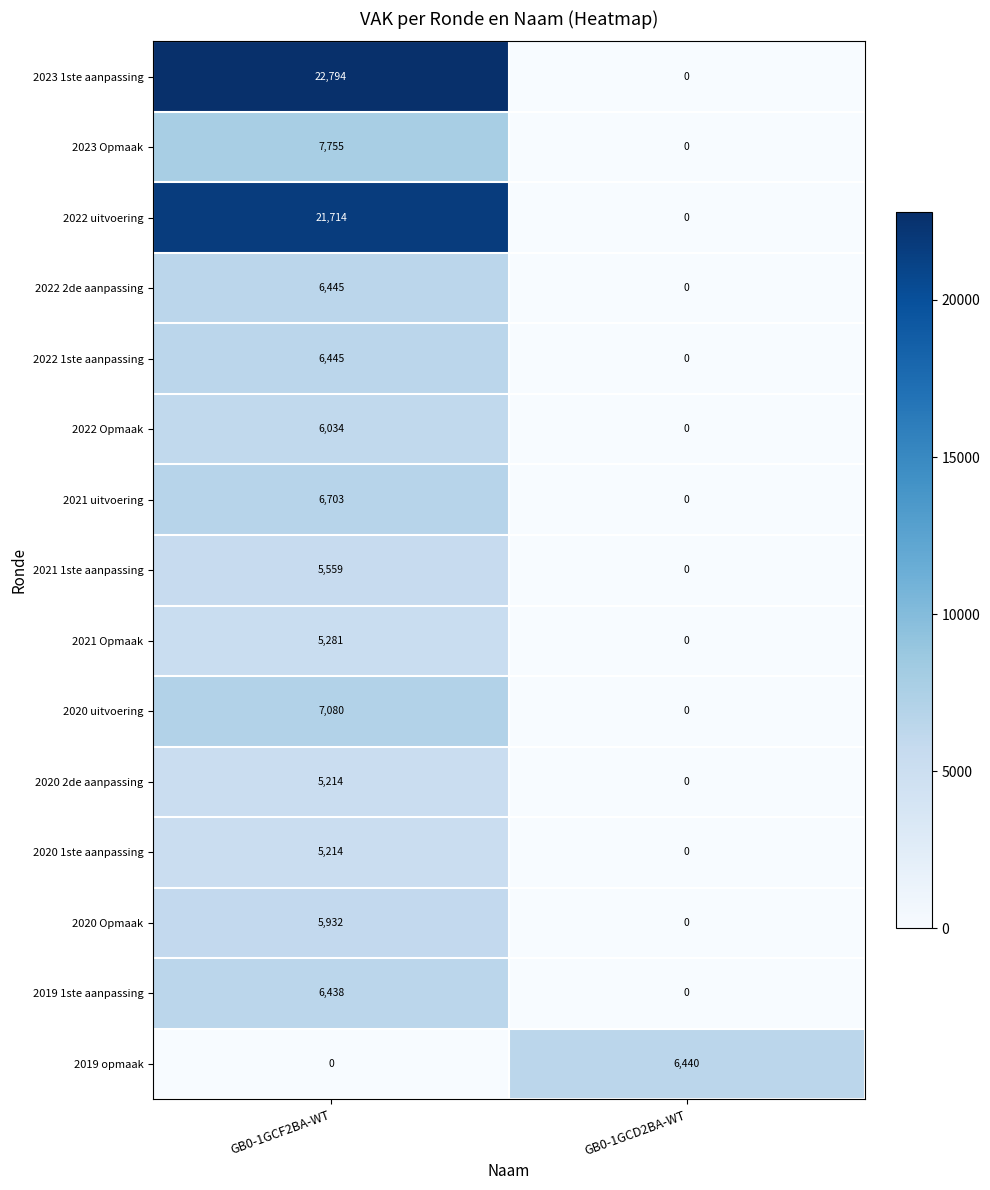

What is the highest value of the 2021 Opmaak series?

5281